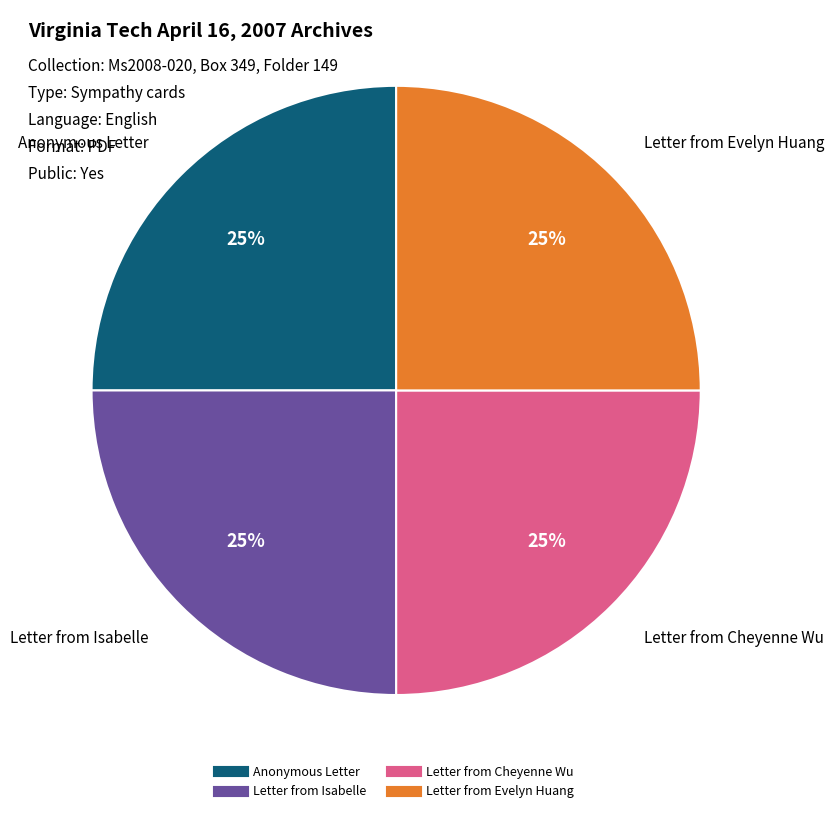

Does any single category account for the majority?

No